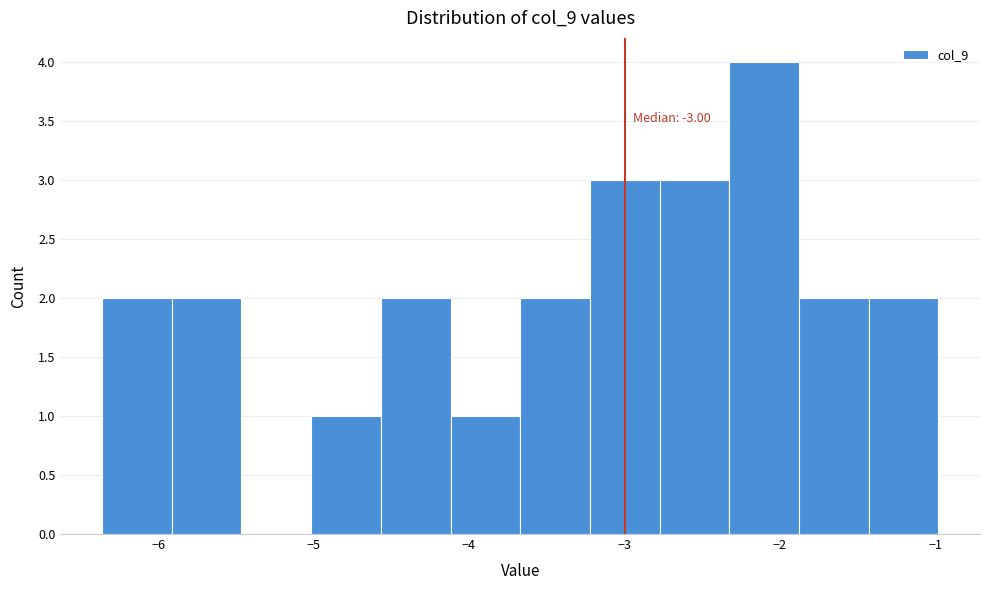

Over which range of the x-axis is the bar tallest?

-2.3 to -1.9